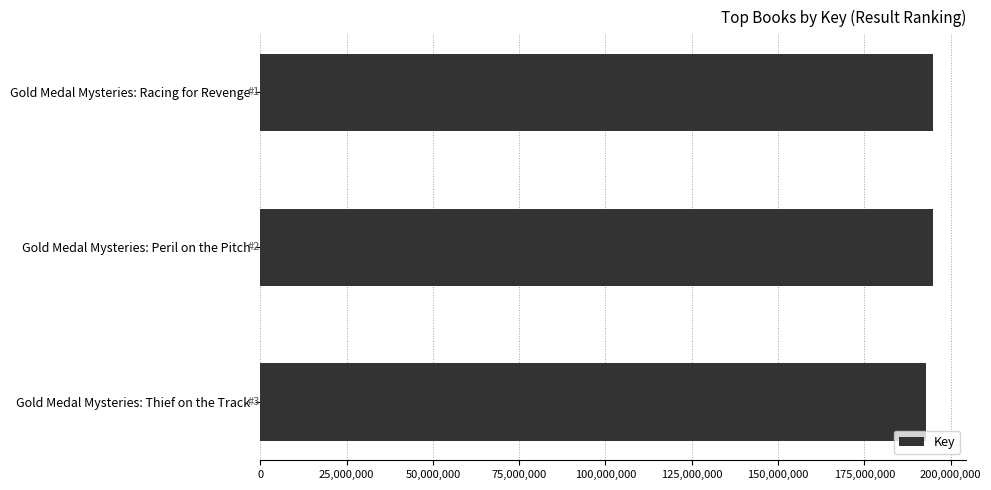

Read the value at Gold Medal Mysteries: Peril on the Pitch.

194757827